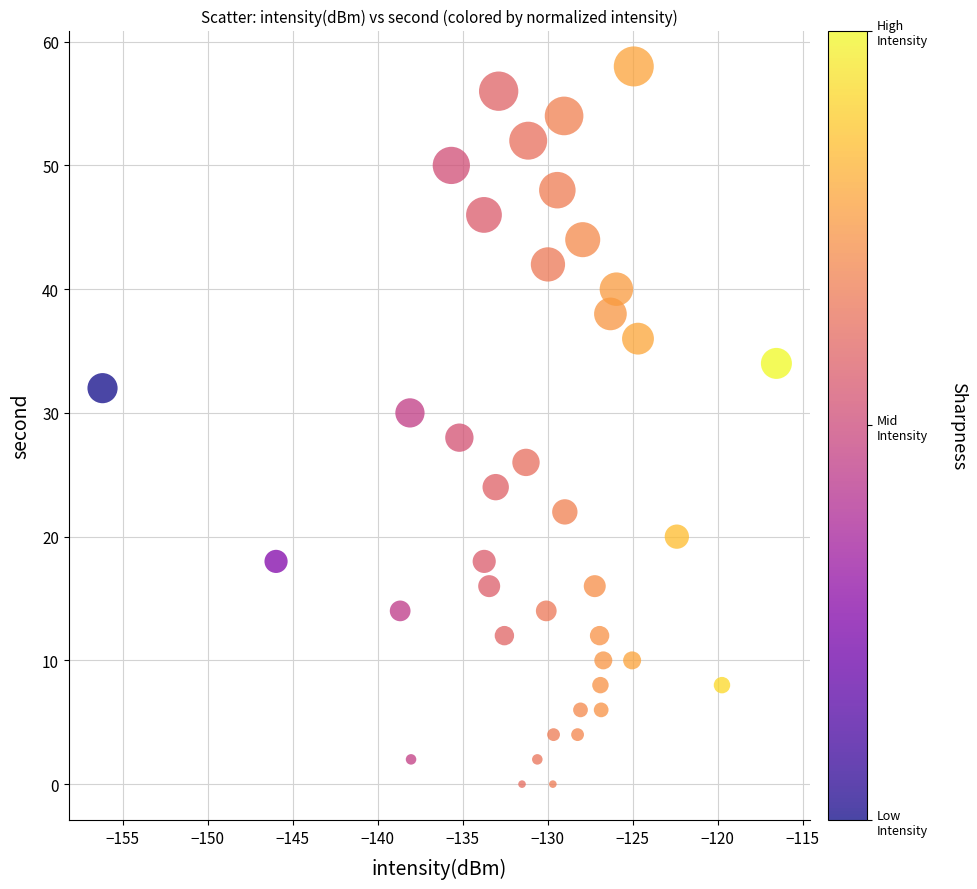

What is the range of Y values (max minus min)?

58